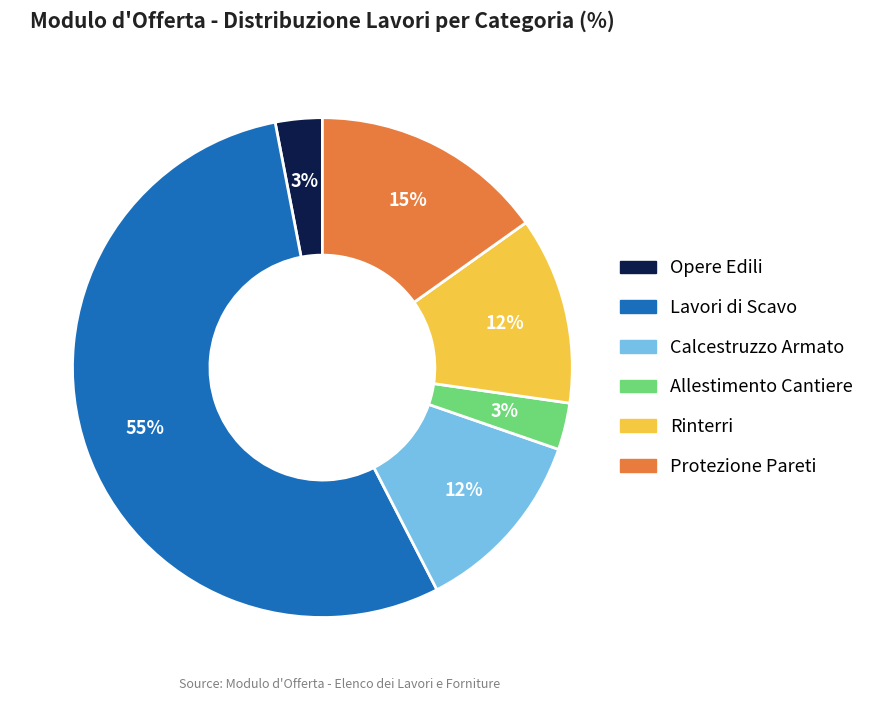

To the nearest percent, what is the average slice percentage?

17%